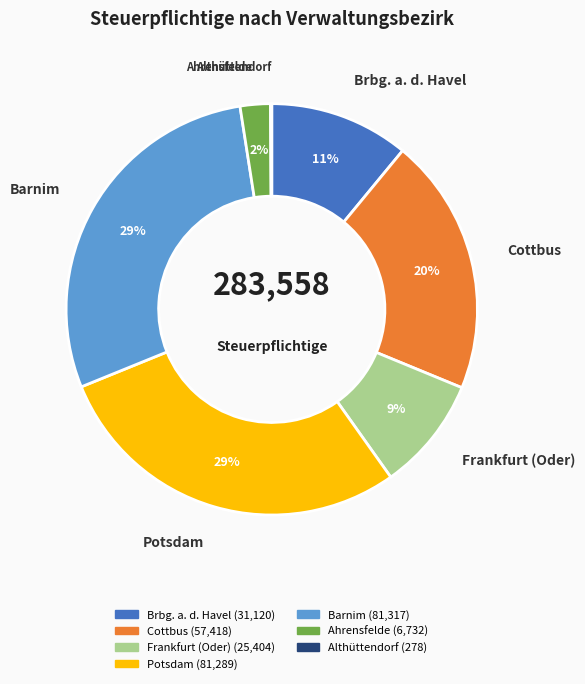

To the nearest percent, what is the average slice percentage?

14%